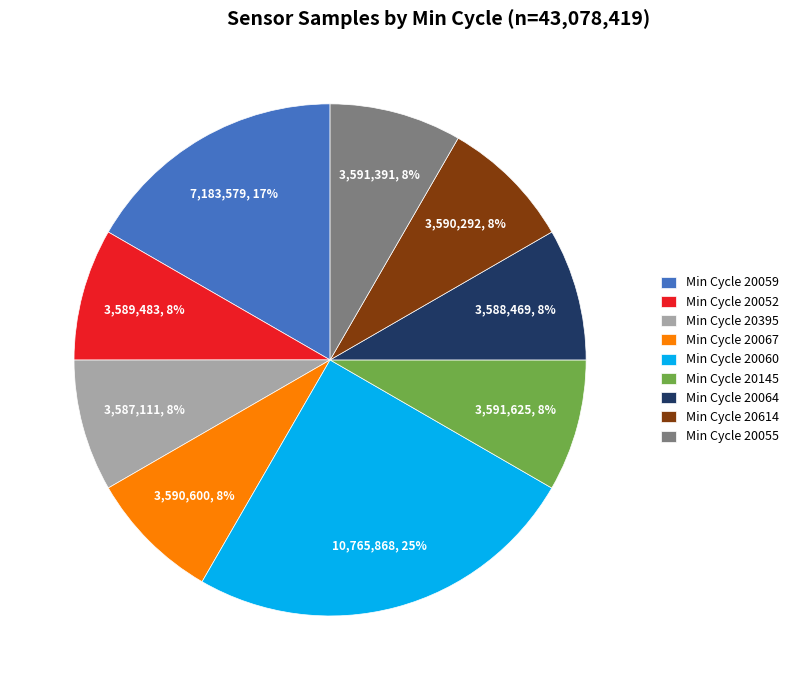

Do Min Cycle 20067 and Min Cycle 20055 together represent more than half of the pie?

No